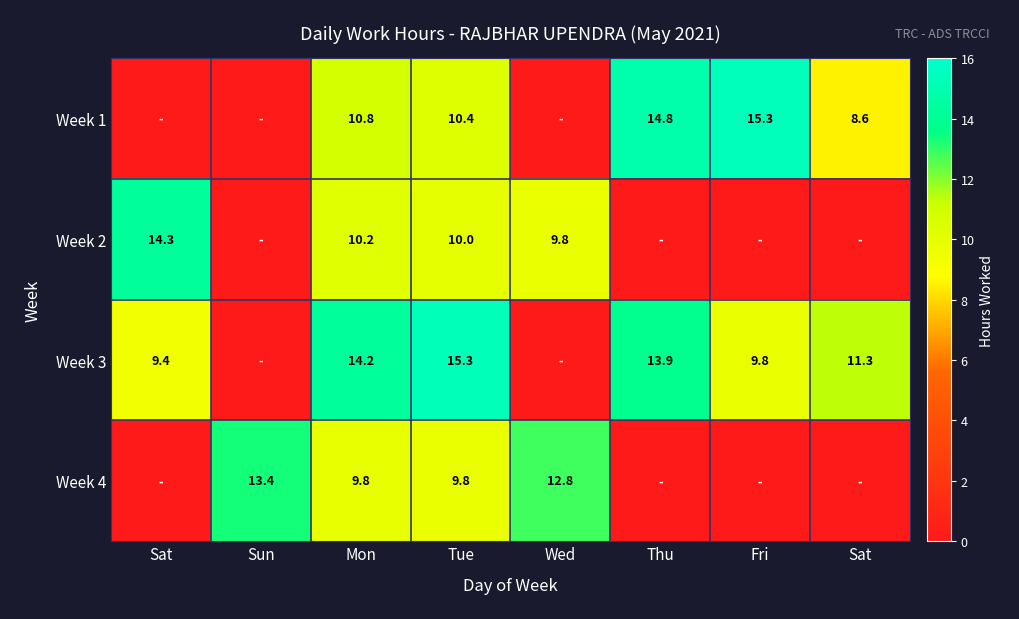

What is the average value of the Week 4 series?

5.7